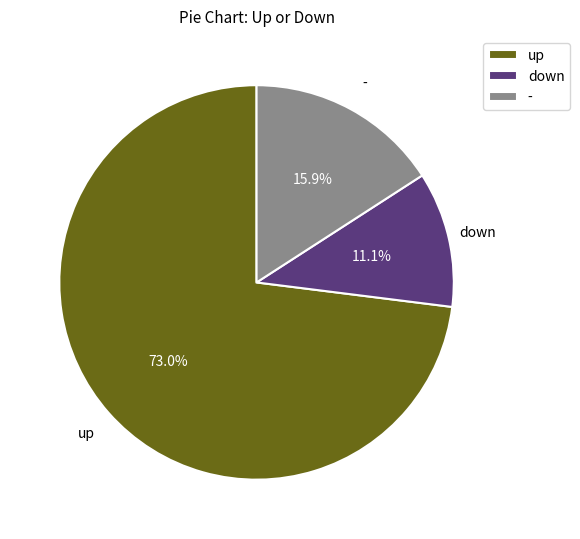

Count the number of slices in the pie.

3